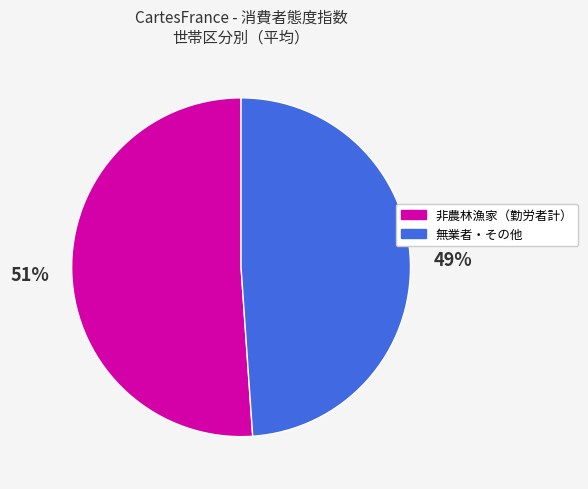

To the nearest percent, what is the average slice percentage?

50%